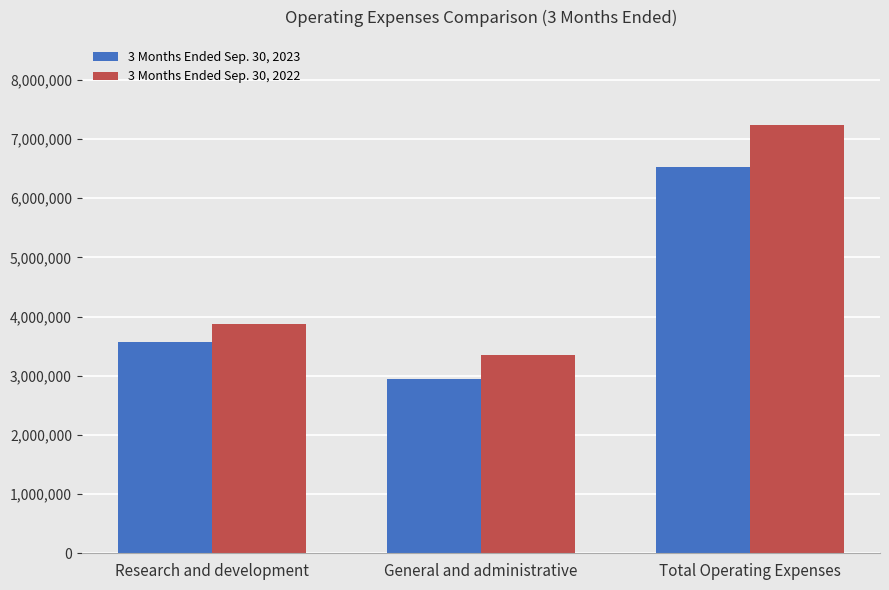

The value of 3 Months Ended Sep. 30, 2023 at General and administrative is 4279608. True or false?

False